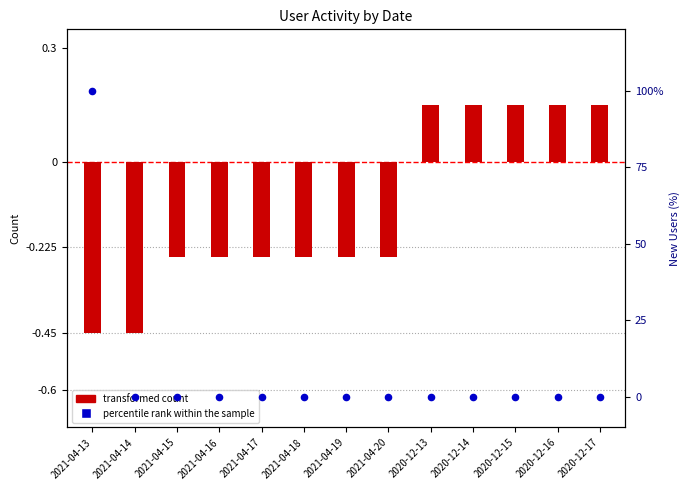

Which series has the largest Y range (max minus min)?

percentile rank within the sample